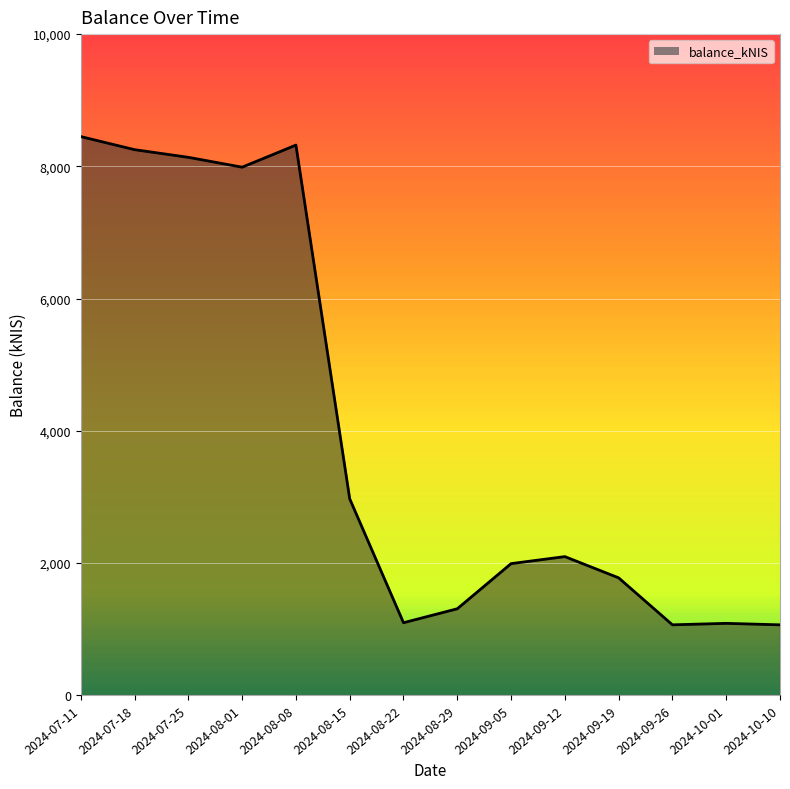

Where does the data first go above 2095?

2024-07-11